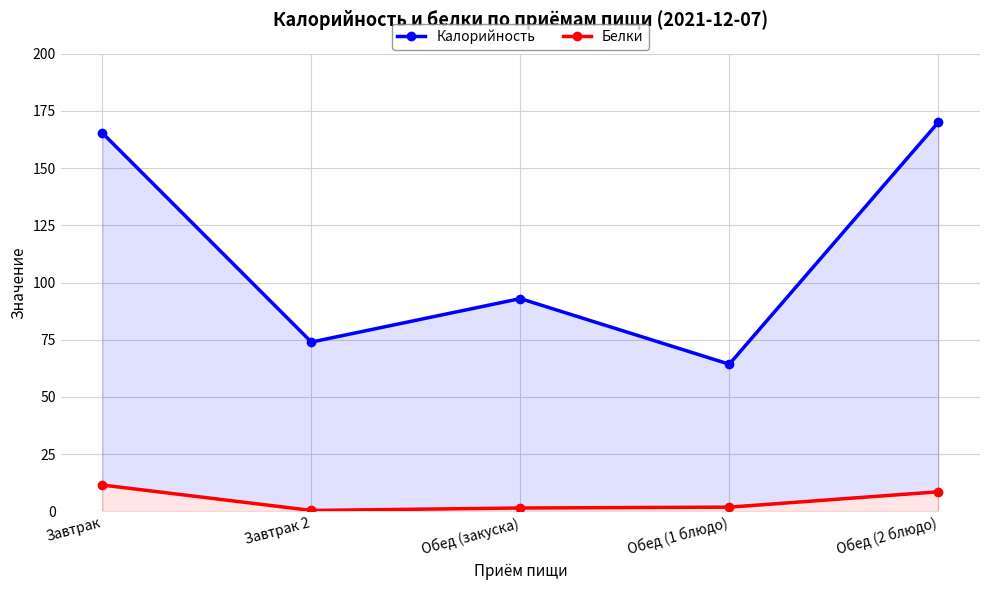

How many series are shown in this chart?

2